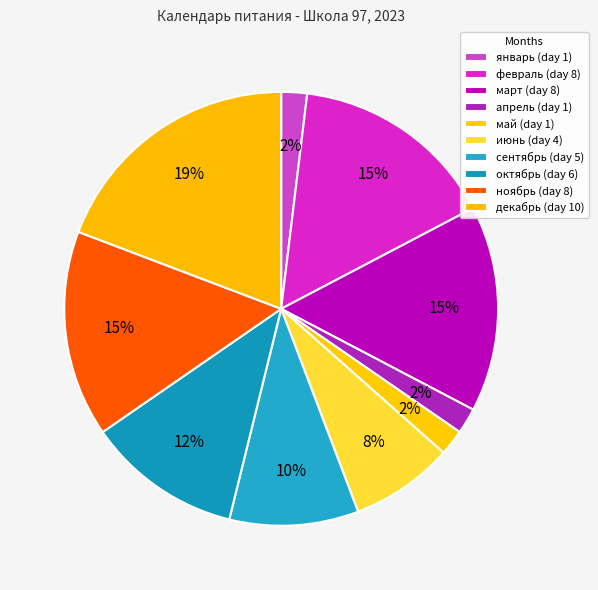

How many segments does this pie chart have?

10